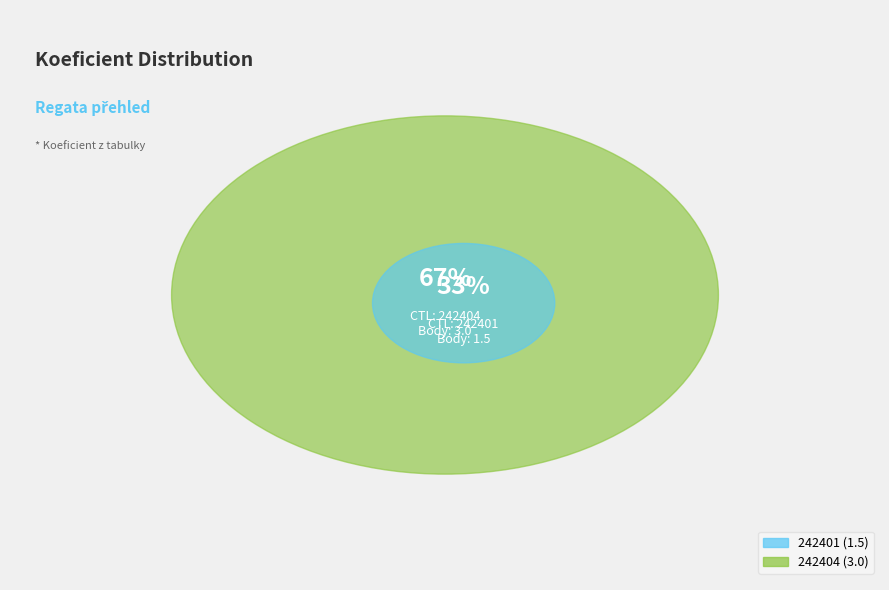

The 242401 slice represents 33% of the pie. True or false?

True